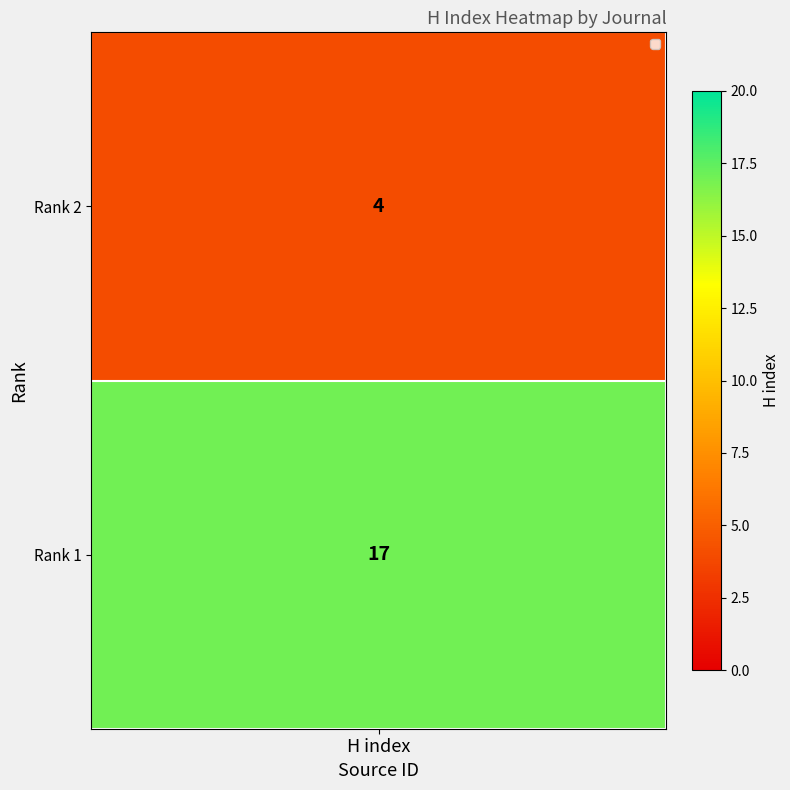

Reading left to right, what are all the values shown in this chart?

New Iraqi Journal of Medicine=4	Iraqi Journal of Veterinary Sciences=17